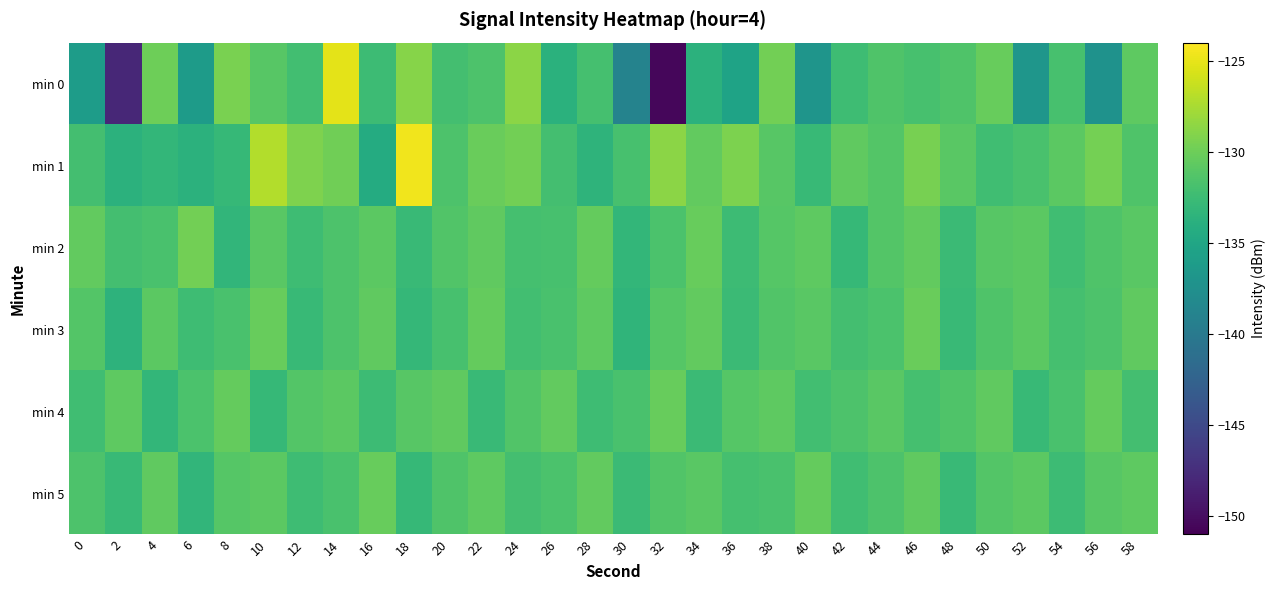

List the series in order of their peak value, highest first.

min 1, min 0, min 2, min 3, min 4, min 5